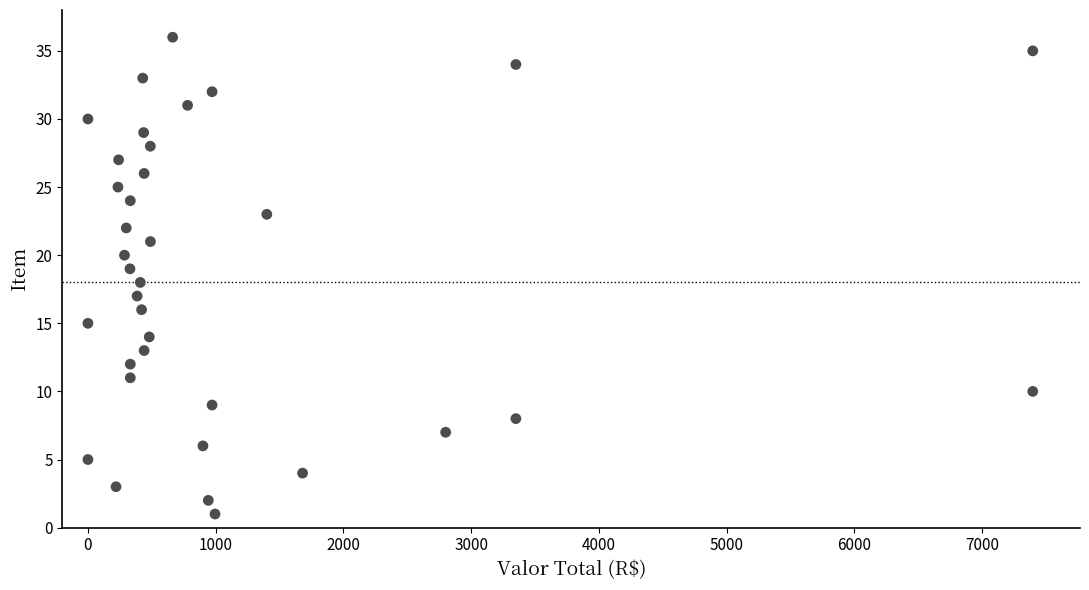

What is the range of Y values (max minus min)?

35